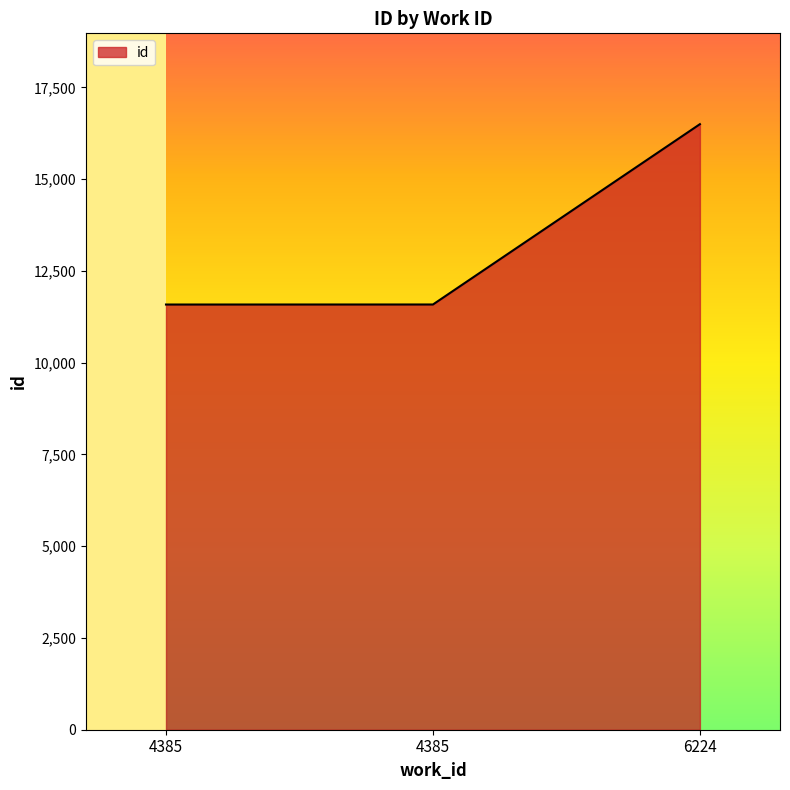

What is the value of the 2nd point from the left?

11585